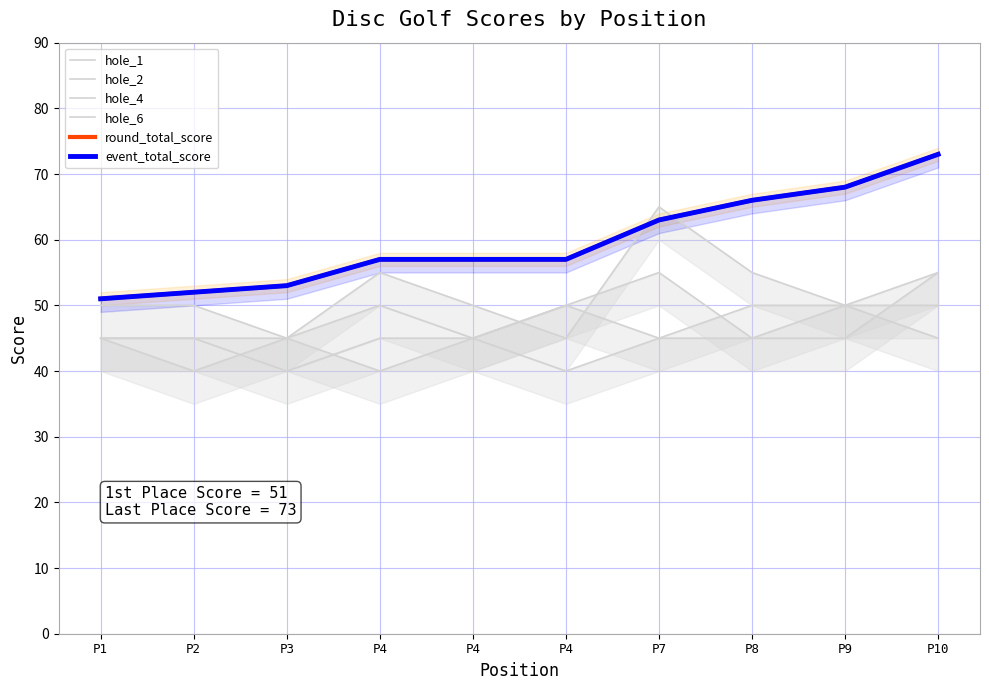

Read the event_total_score value at P4, to the nearest 10.

60